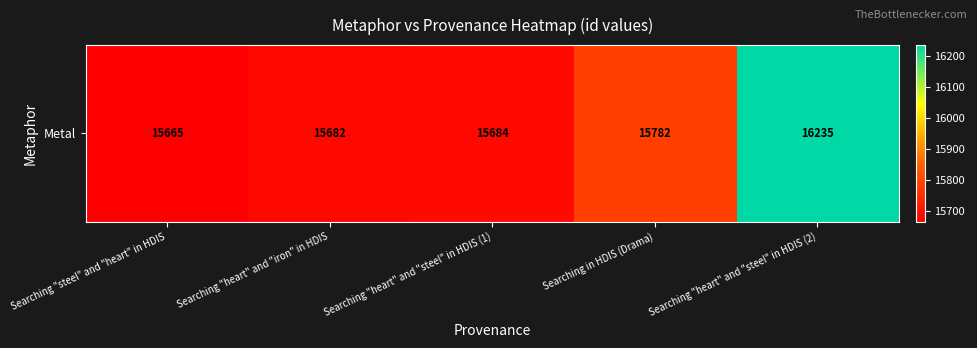

What is the maximum value shown in the chart?

16235